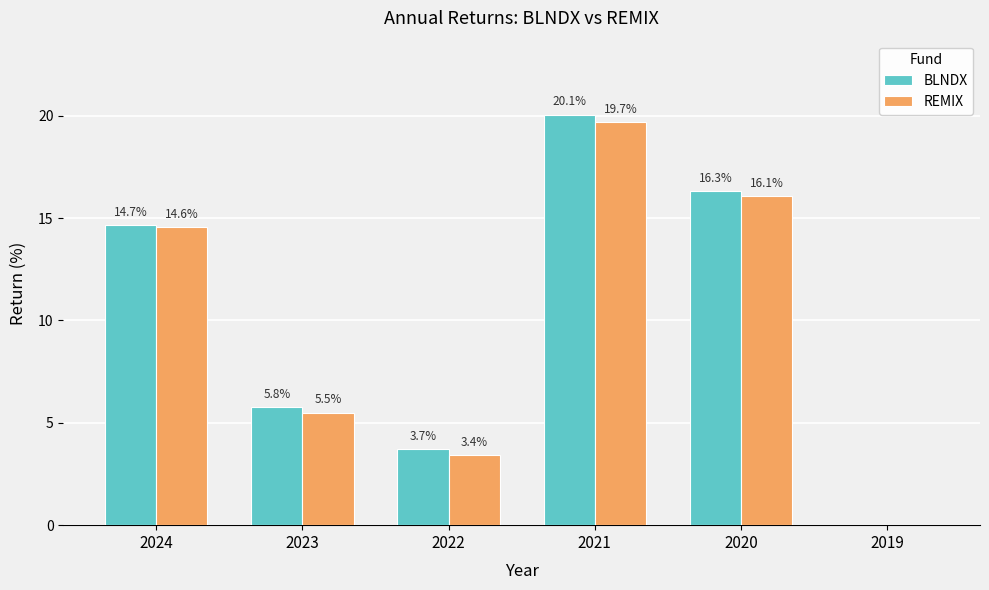

Which category has the highest value across all series?

2021